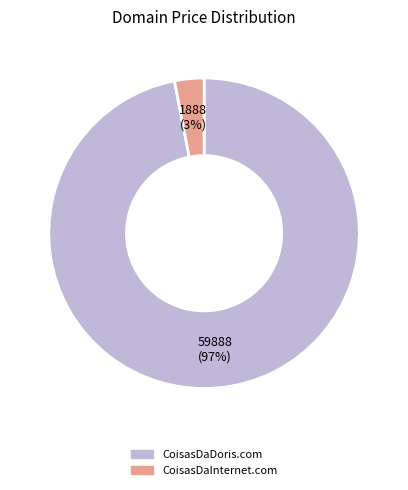

Is there any slice that represents more than half of the pie?

Yes